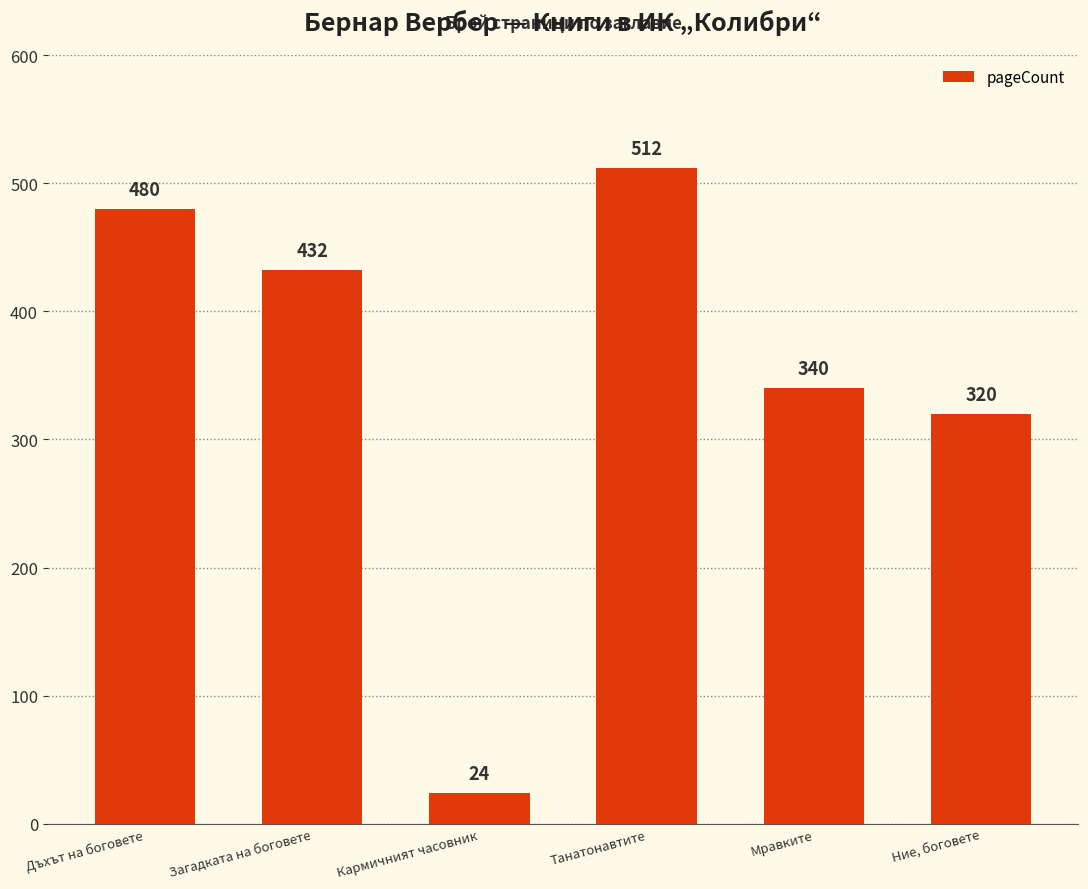

The value at Кармичният часовник is 24. True or false?

True